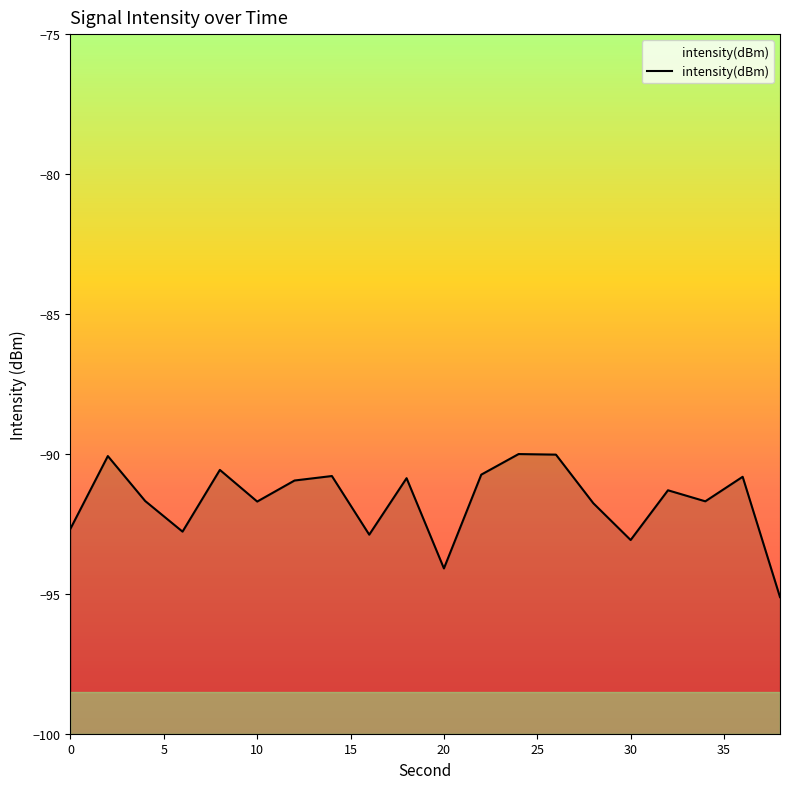

True or false: the data shows -92.8 at 6.

True